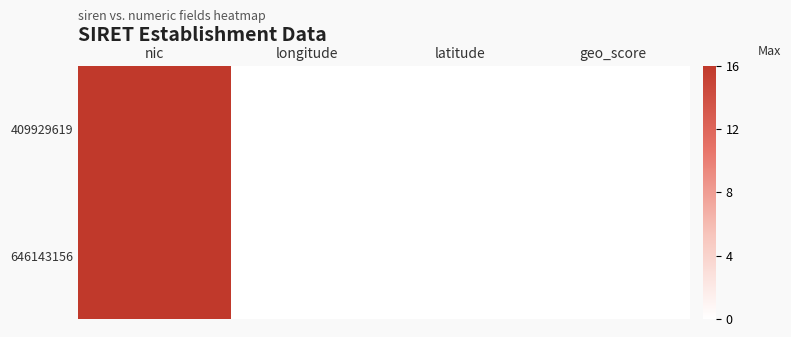

How many data points does each series have?

4